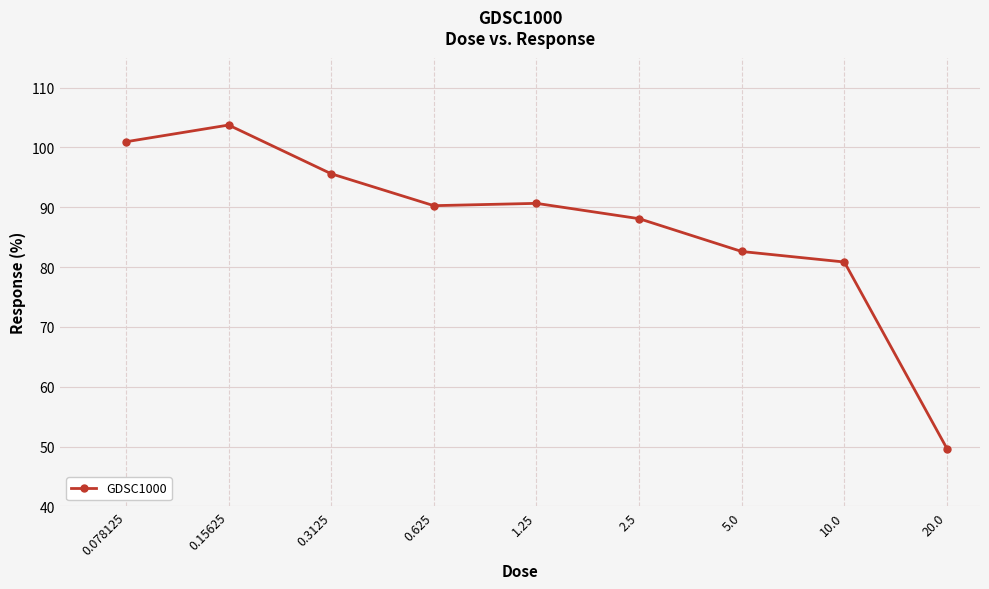

What is the sum of all values?

782.4